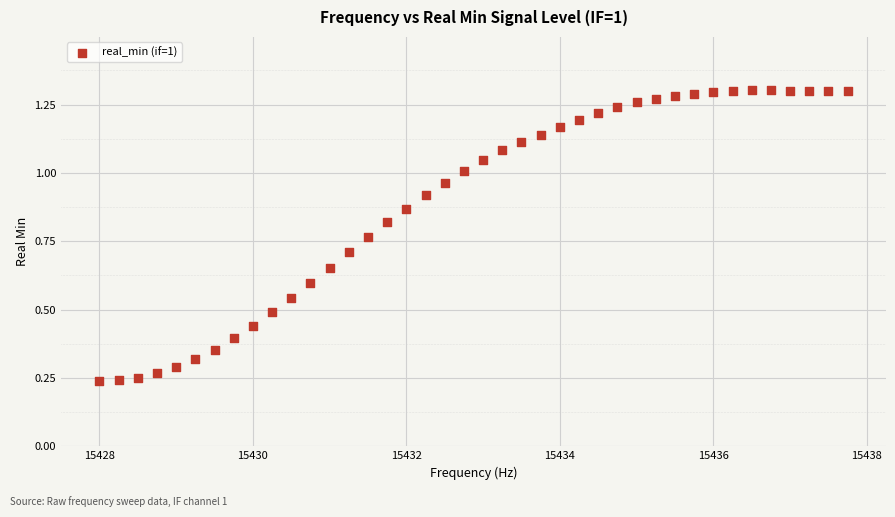

What is the range of X values (max minus min)?

9.8